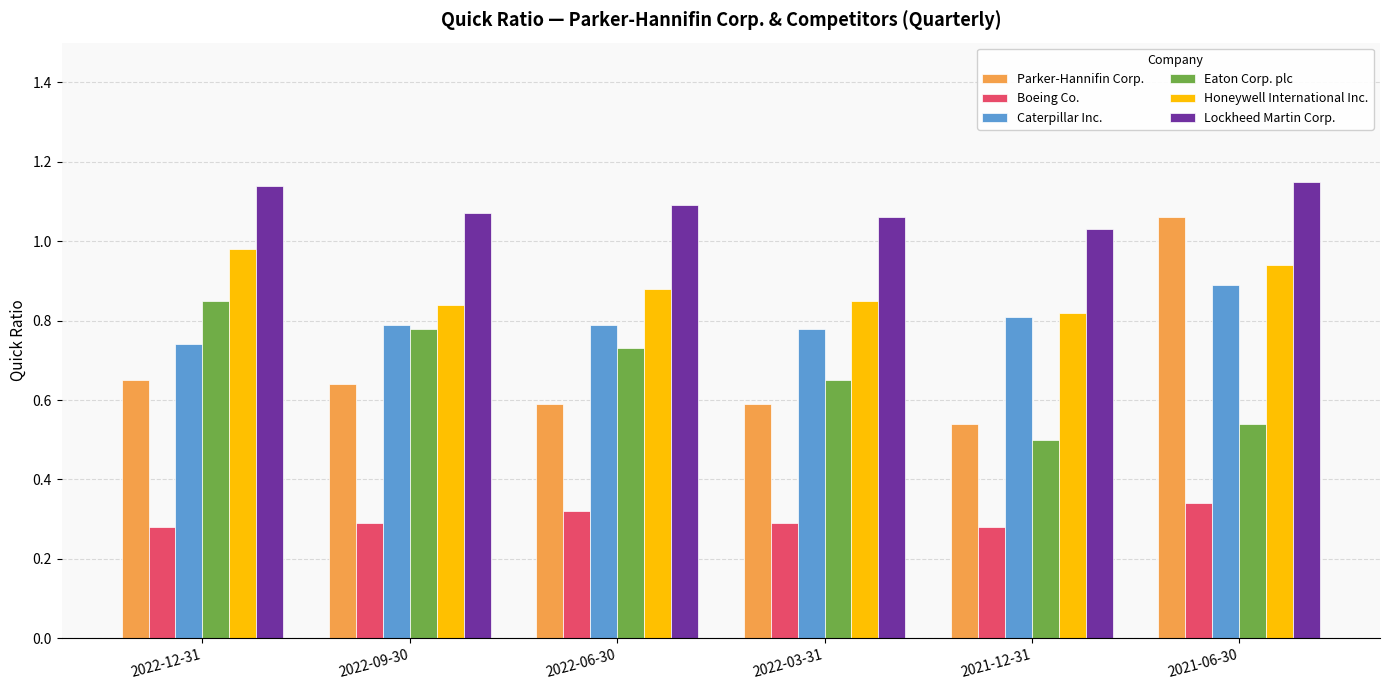

Is the value of Parker-Hannifin Corp. at 2021-06-30 greater than the value of Eaton Corp. plc at 2021-06-30?

Yes